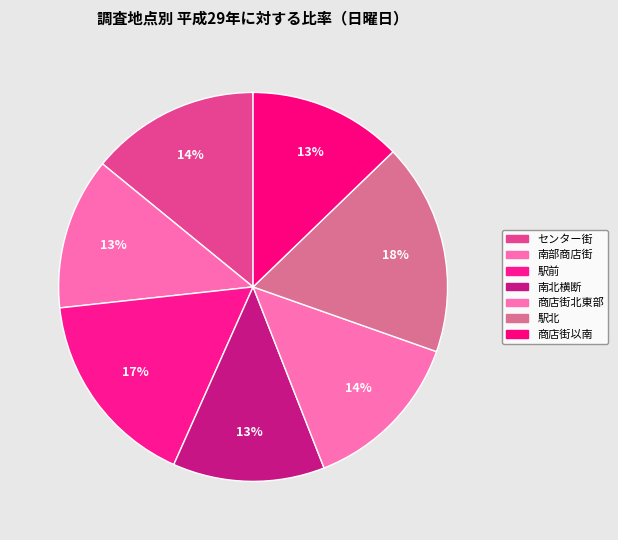

What percentage is the 商店街以南 slice, to the nearest percent?

13%